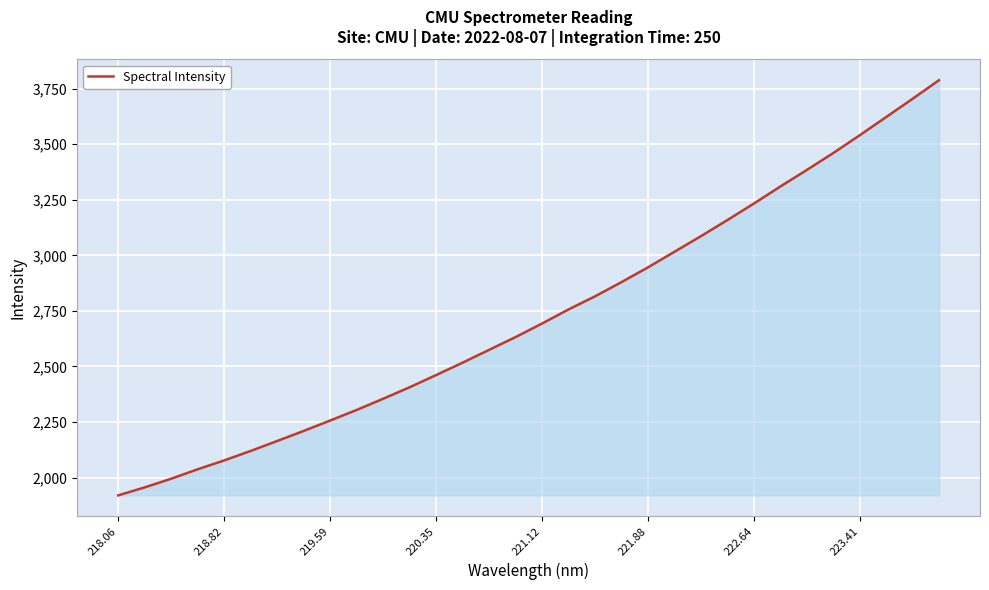

What is the minimum value shown in the chart?

1919.9